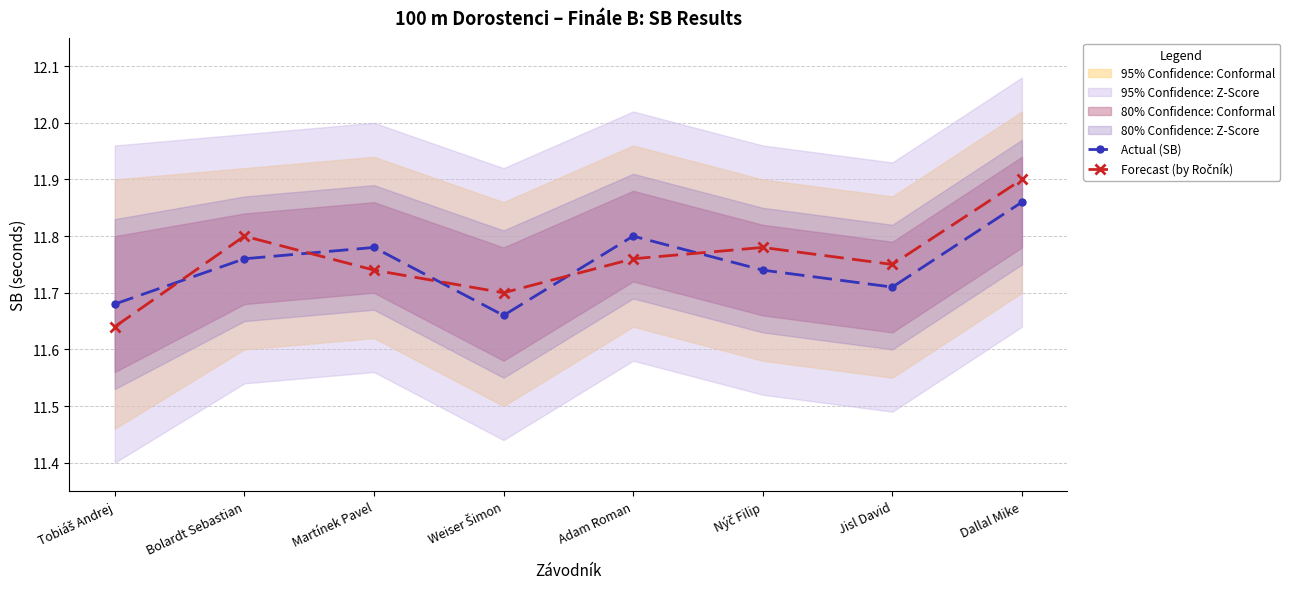

Is it true that Actual (SB) equals 17.2 at Nýč Filip?

False